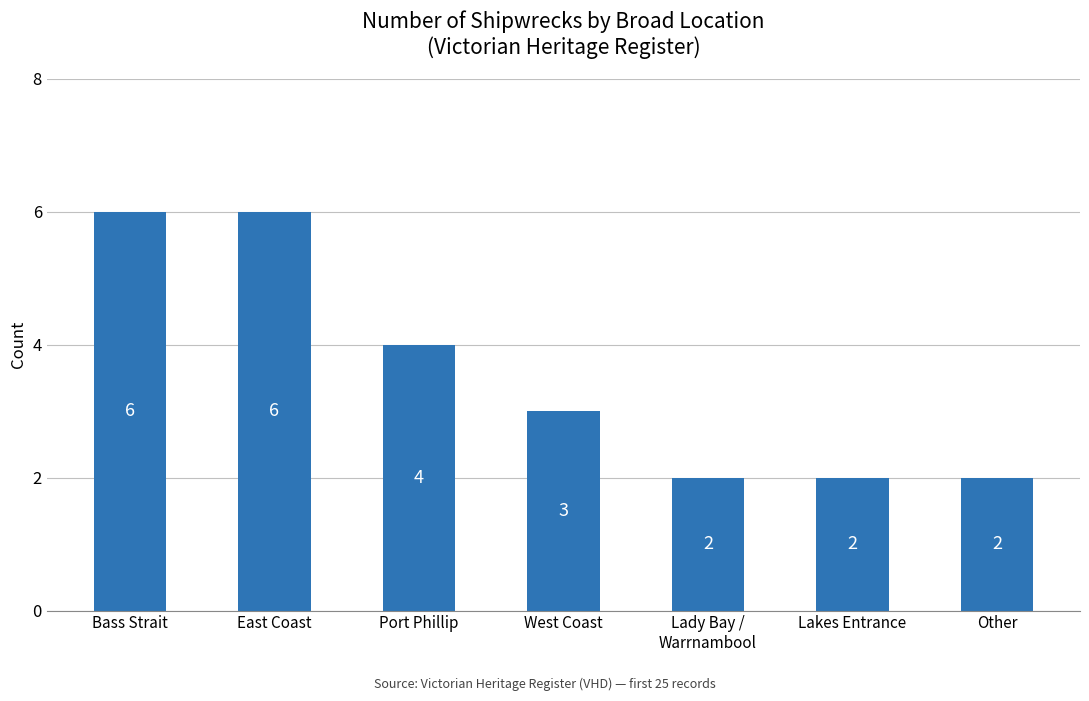

How many bars are there in total?

7